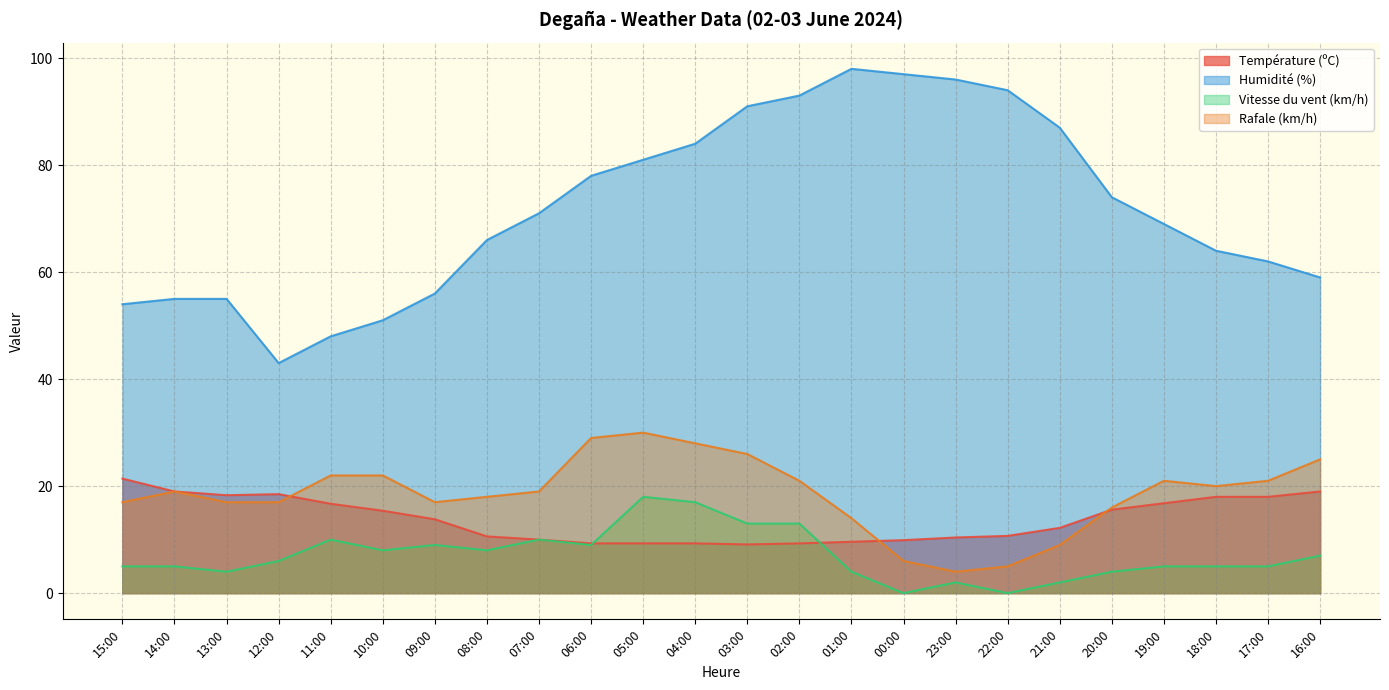

The value of Vitesse du vent (km/h) at 01:00 is 4.0. True or false?

True